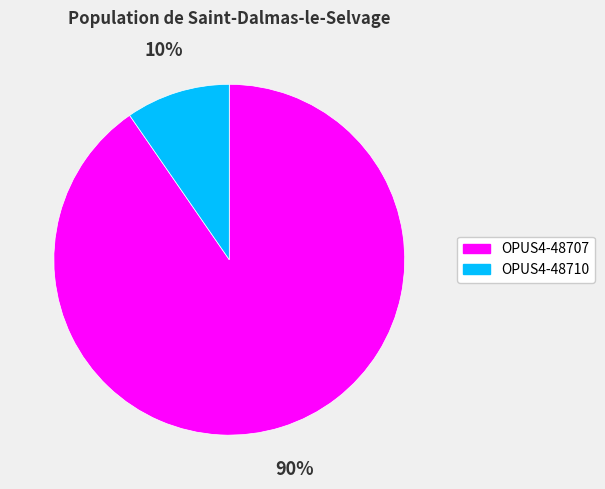

Which category has the biggest portion of the pie?

OPUS4-48707